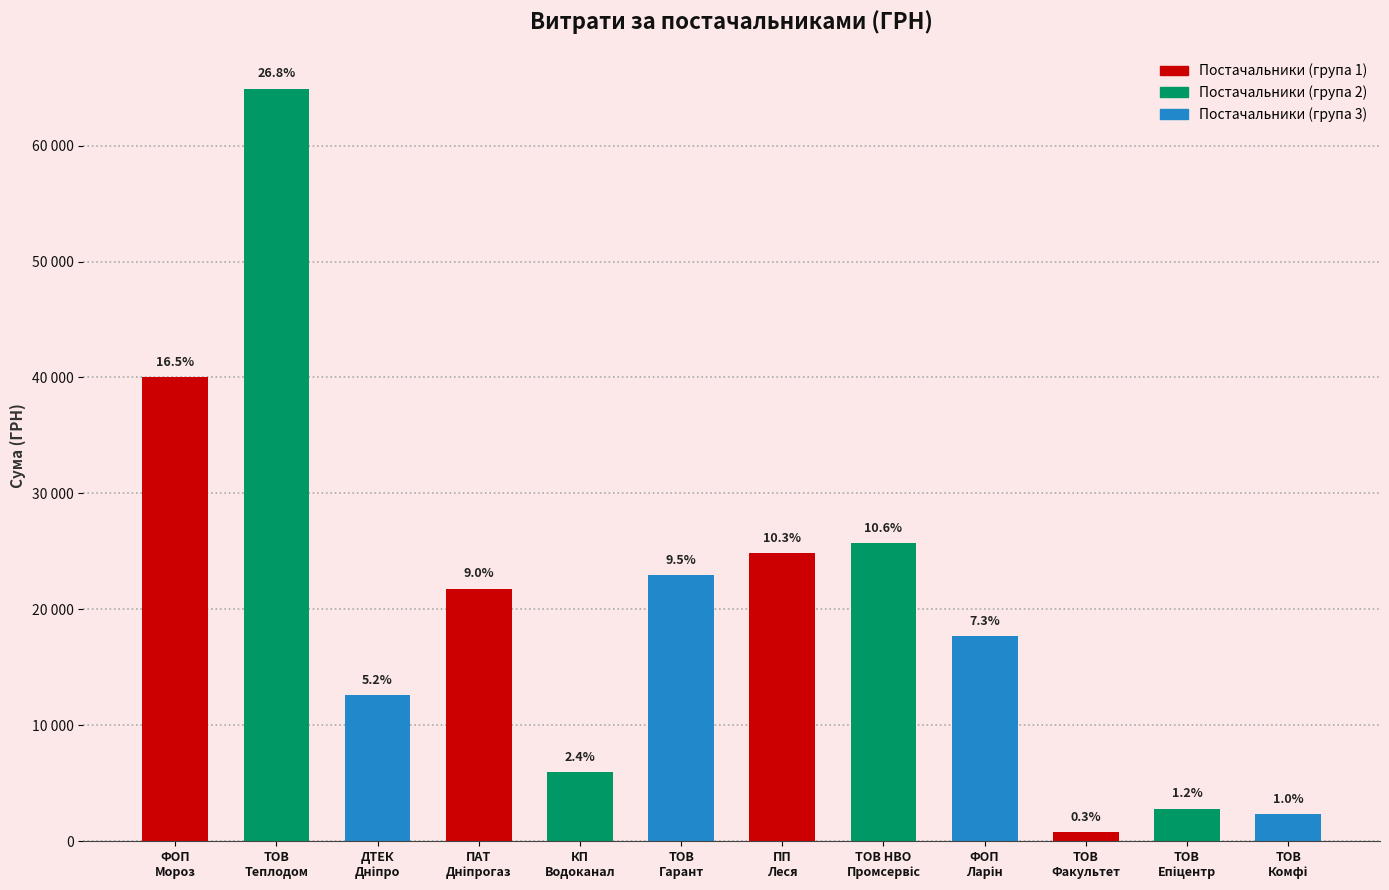

Are the bars grouped side by side (vs. stacked)?

No